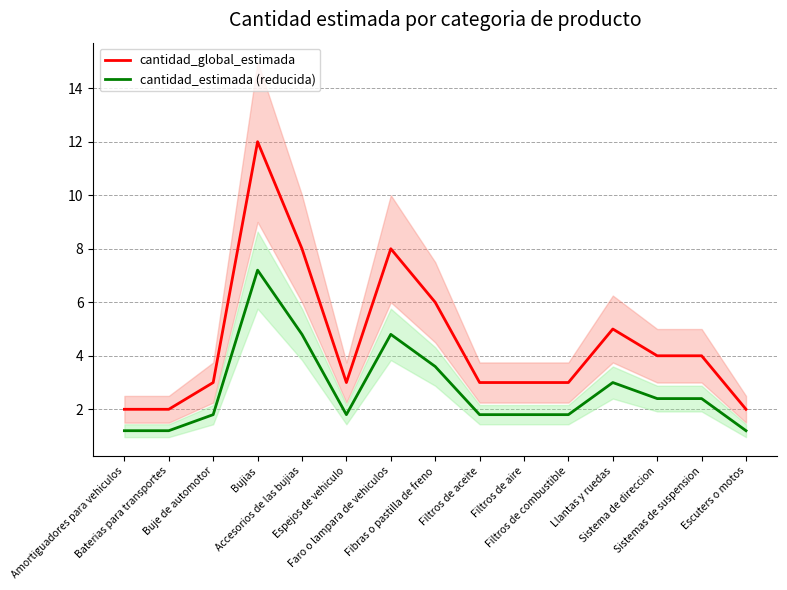

What are all the series names shown in the legend?

cantidad_global_estimada, cantidad_estimada (reducida)